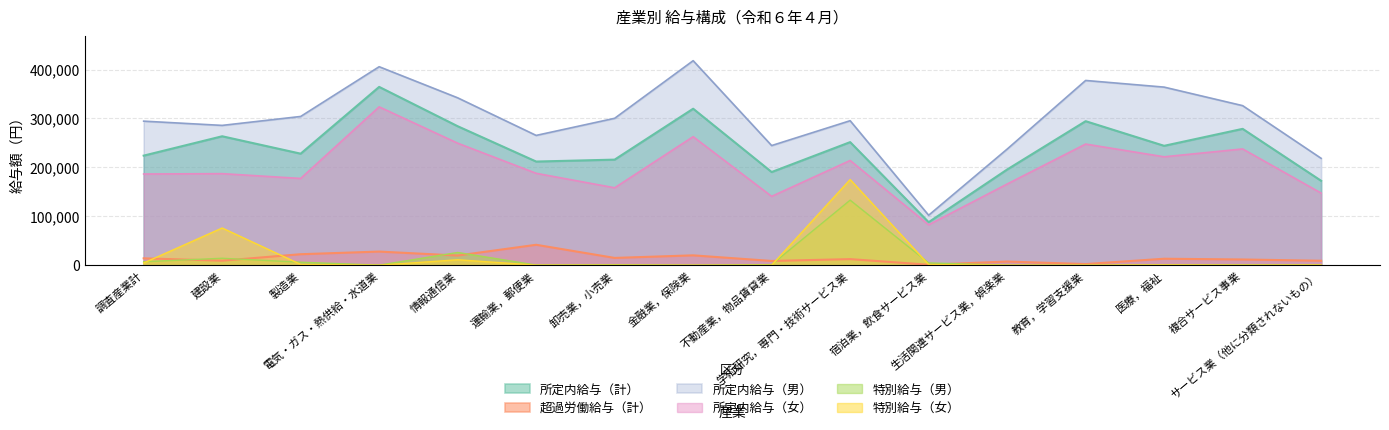

What is the label of the 8th point from the right?

不動産業，物品賃貸業